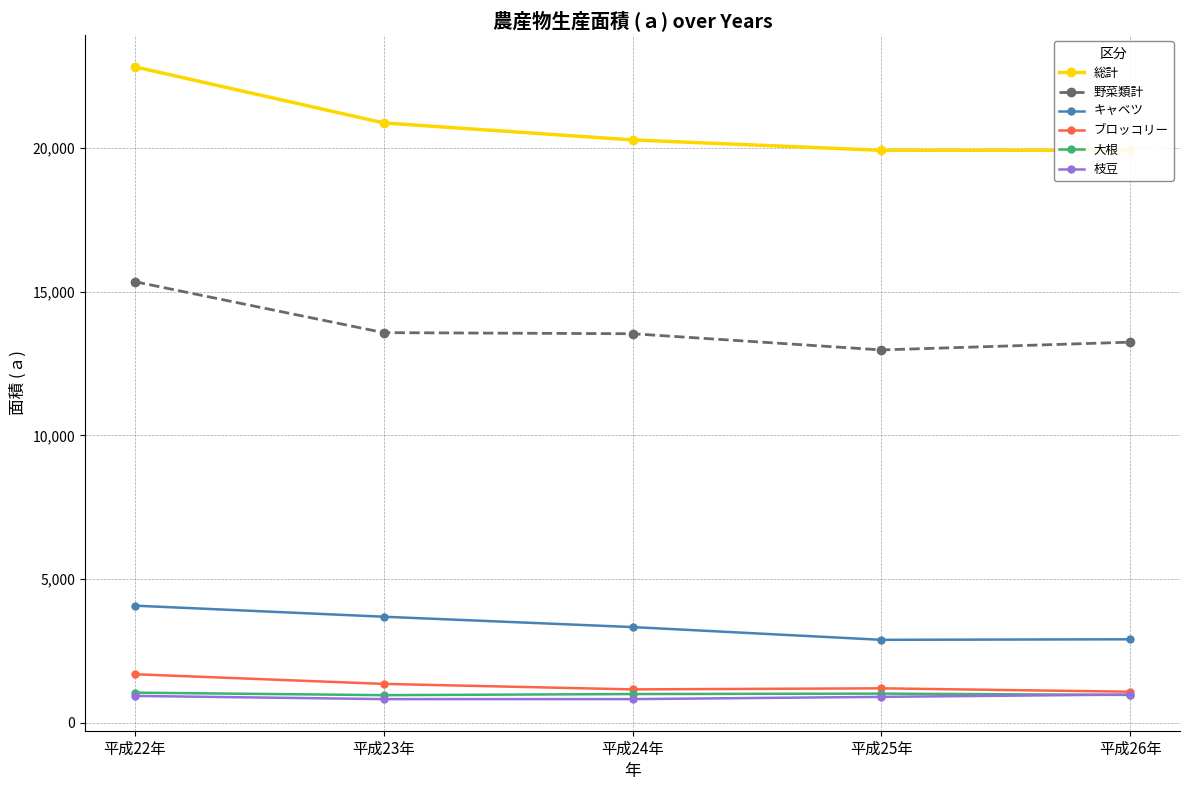

What is the spread (max minus min) of values at 平成26年?

18940